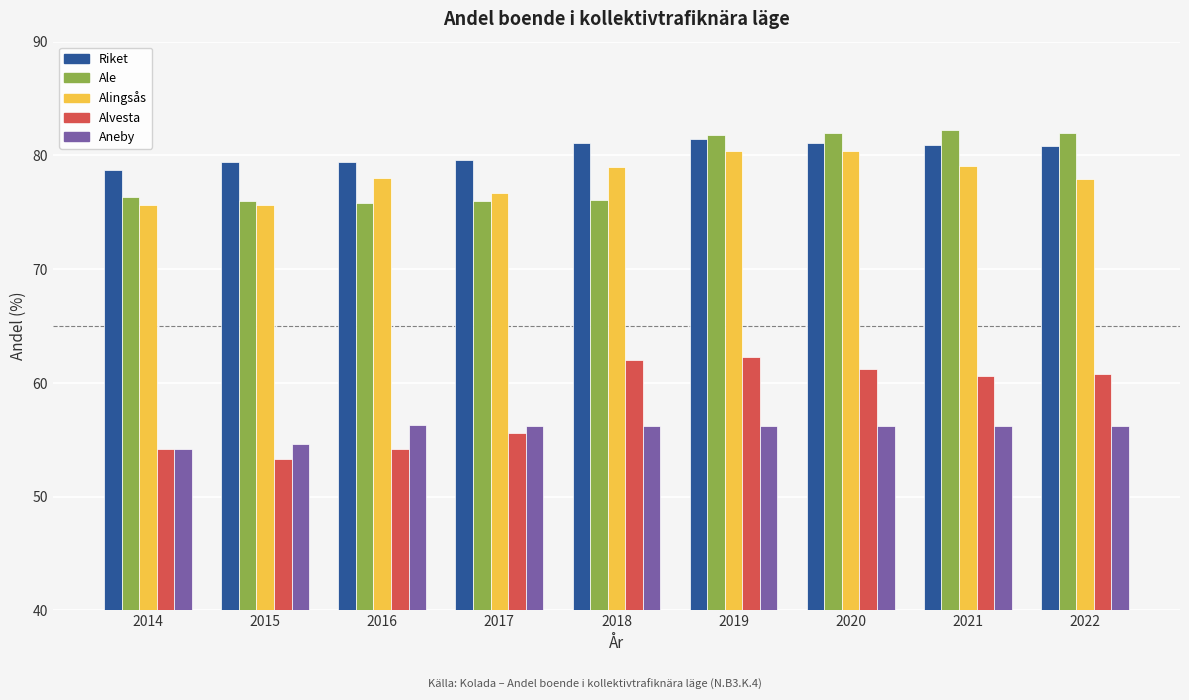

Between 2018 and 2019, which series saw the biggest shift?

Ale